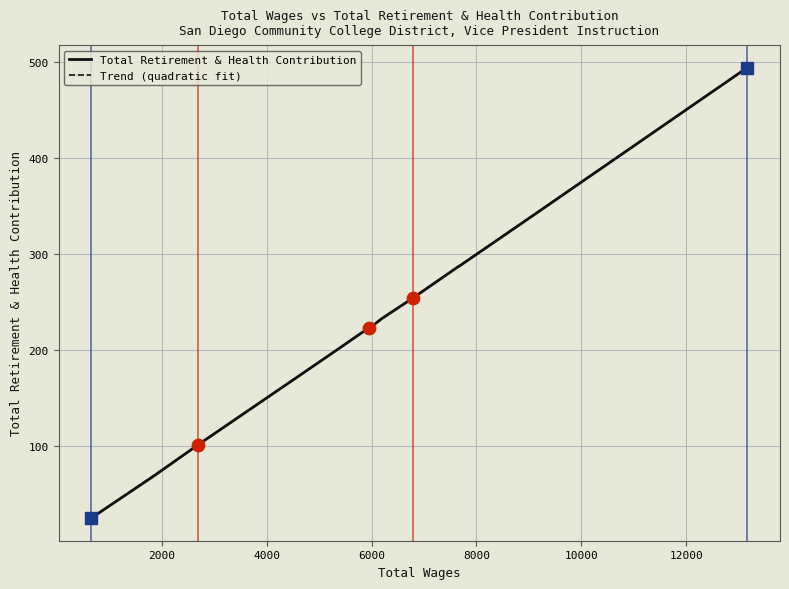

What is the change in value from 817.0 to 5947.0?

+192